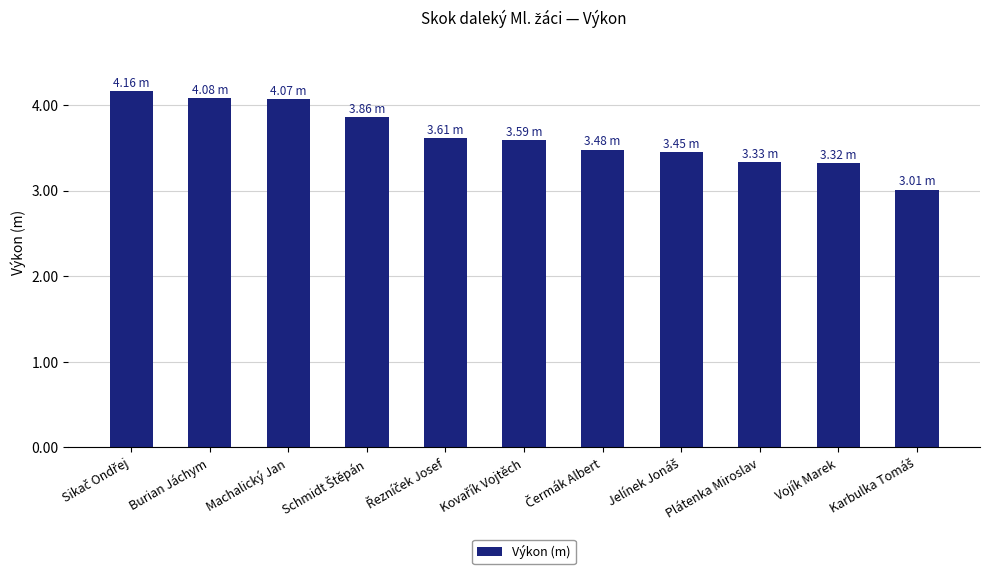

Approximately how many times larger is the value at Machalický Jan compared to Burian Jáchym?

1.0